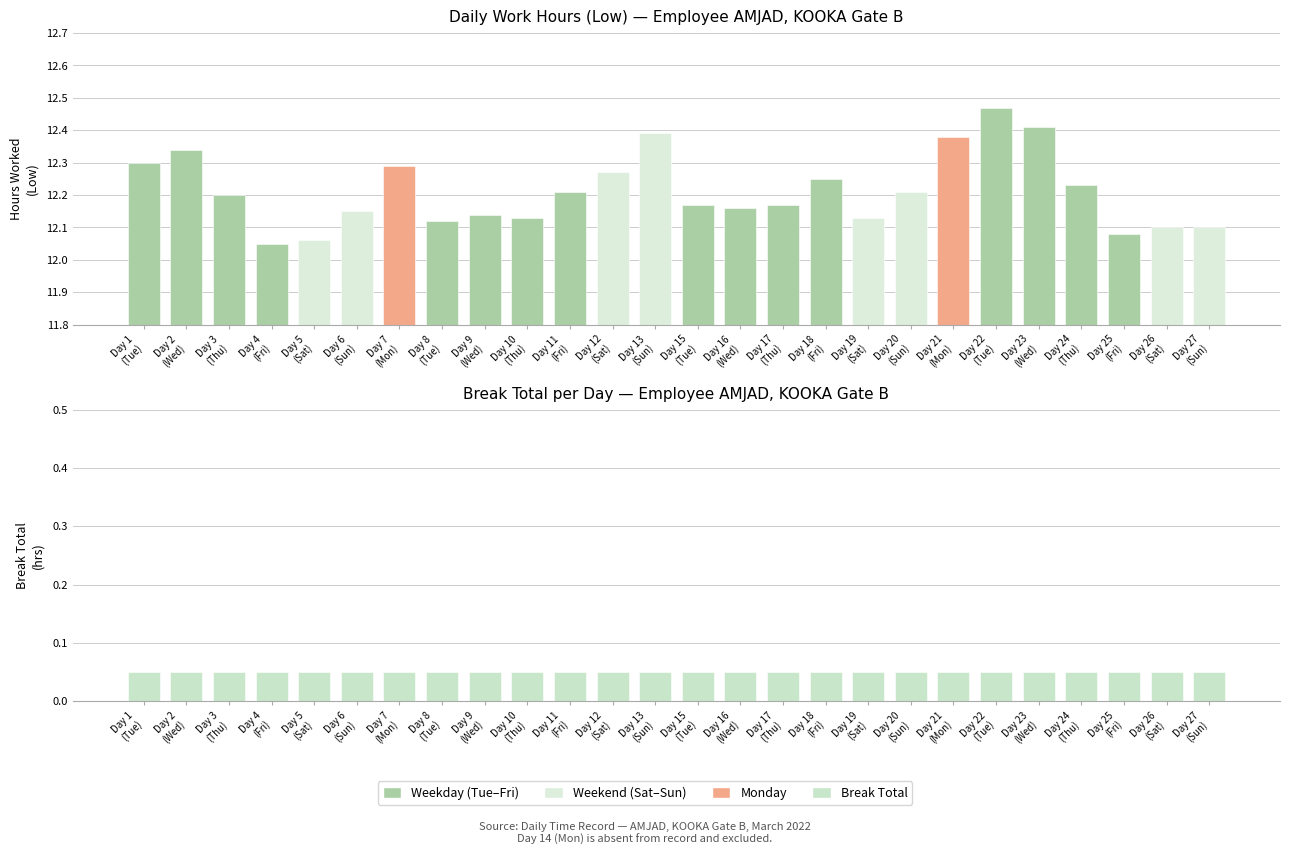

Rank the series at Day 25
(Fri) from highest to lowest value.

Low (hours worked), Break Total (hrs)